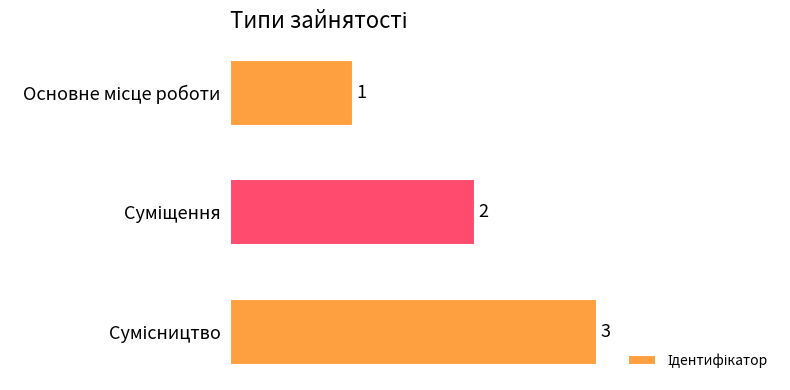

What is the sum of all values?

6